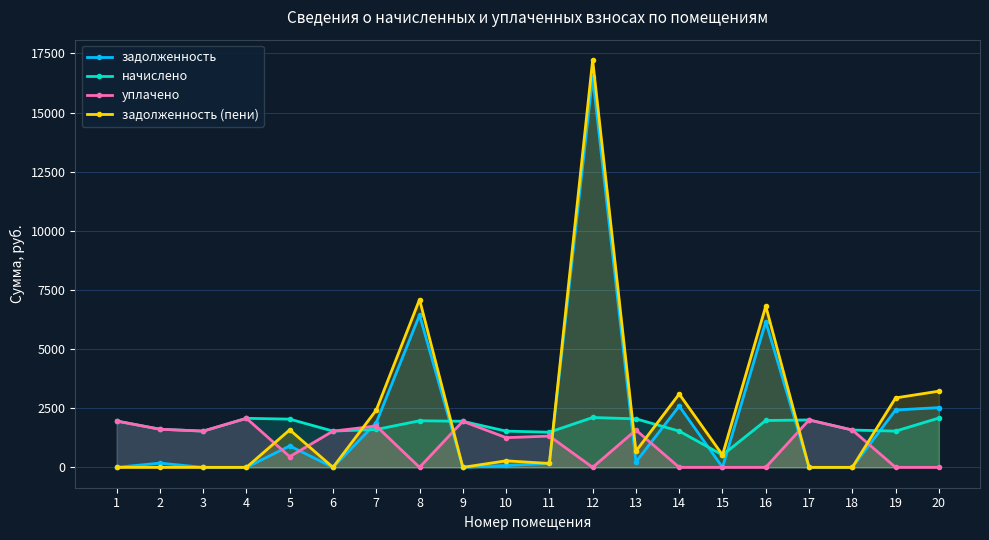

What is the average value of the задолженность (пени) series?

2302.3